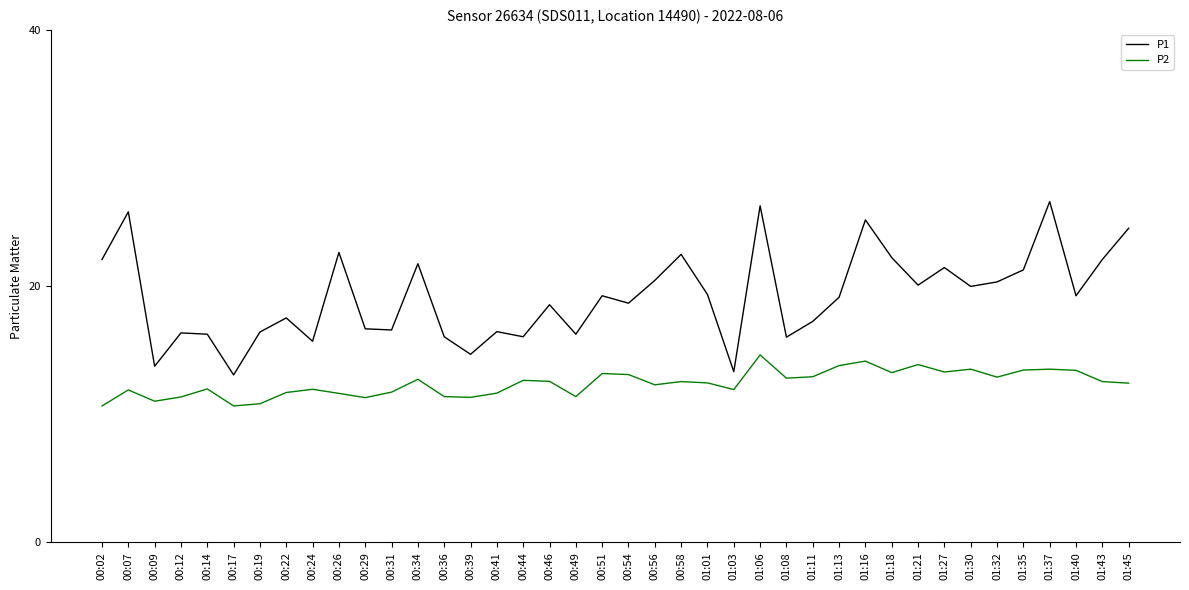

Rank the series at 01:37 from highest to lowest value.

P1, P2